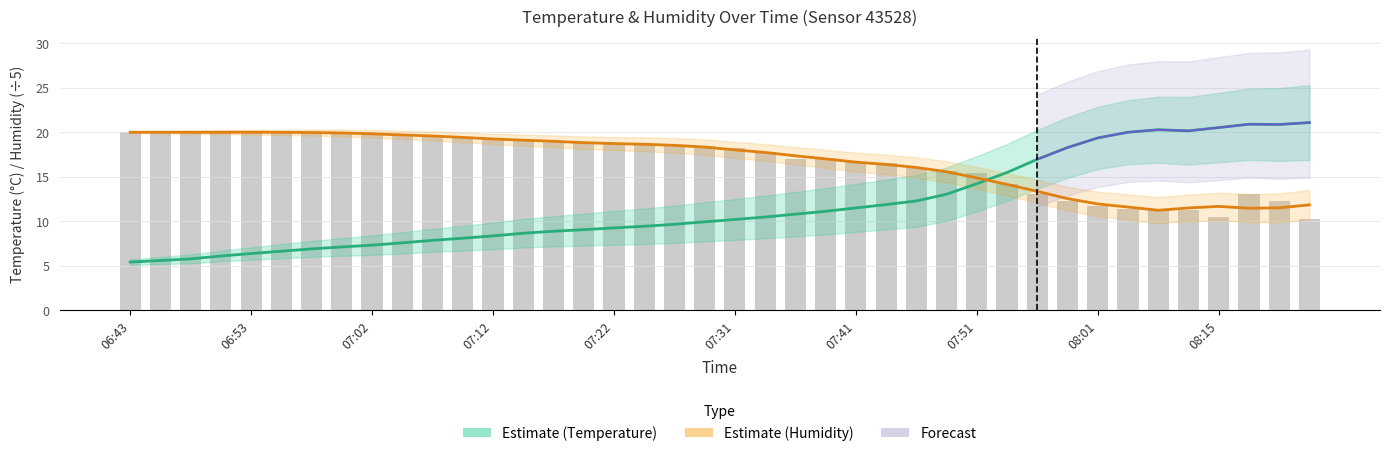

Rank the series at 07:51 from highest to lowest value.

humidity, temperature